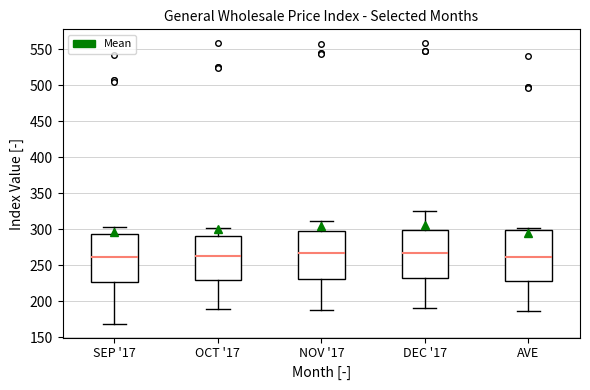

Reading left to right, transcribe this box plot: for each box, give where its median line is, the range the box spans, and where its two whiskers end, as read against the y-axis. The values are not printed on the chart, so give them approximately, as read against the axis.

SEP '17: median 260, box 225 to 295, whiskers 170 to 305
OCT '17: median 265, box 230 to 290, whiskers 190 to 305
NOV '17: median 265, box 230 to 300, whiskers 190 to 310
DEC '17: median 265, box 230 to 300, whiskers 190 to 325
AVE: median 260, box 230 to 300, whiskers 185 to 300 (just above the box's upper edge)